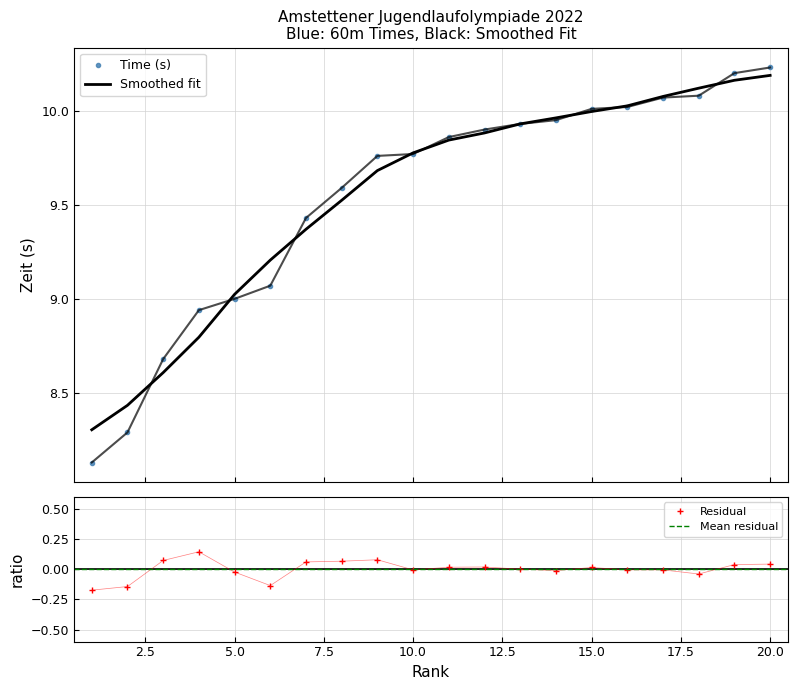

Rank the categories by value from highest to lowest.

20, 19, 18, 17, 16, 15, 14, 13, 12, 11, 10, 9, 8, 7, 6, 5, 4, 3, 2, 1